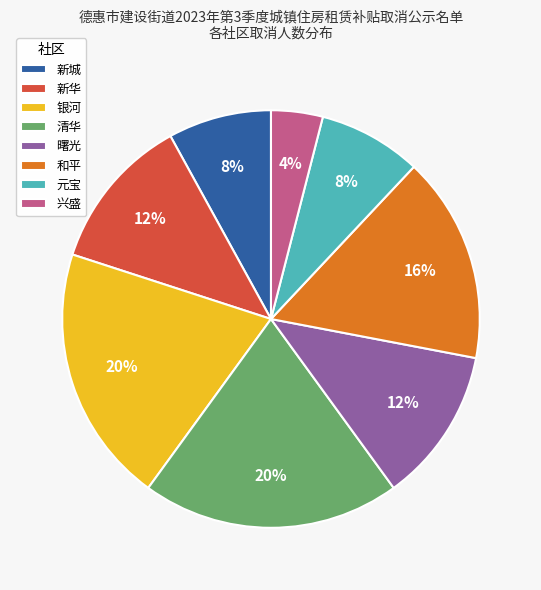

To the nearest percent, what portion does 新华 represent?

12%